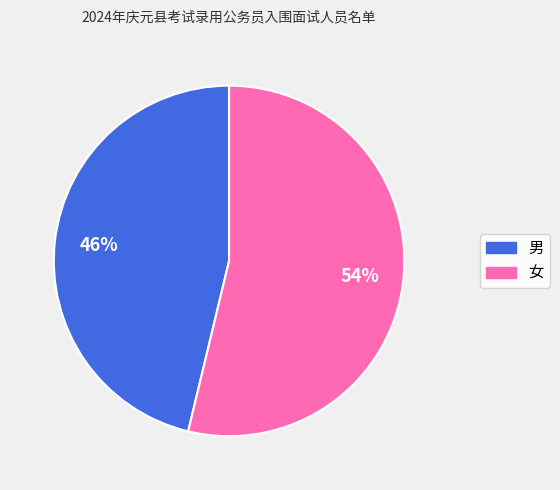

True or false: 女 accounts for 54% of the total.

True